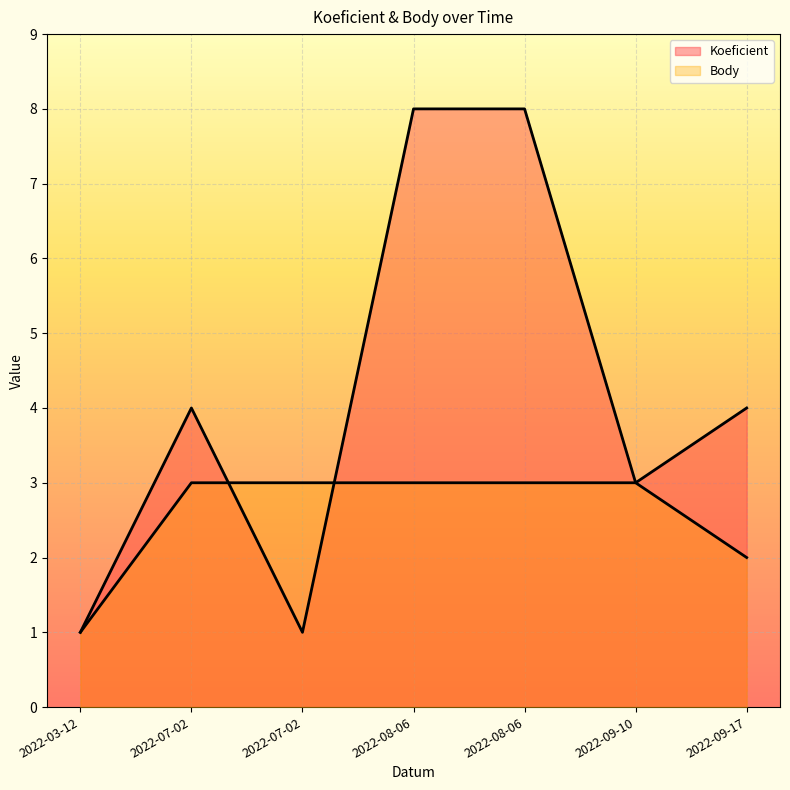

Which label corresponds to the largest value in the chart?

2022-08-06